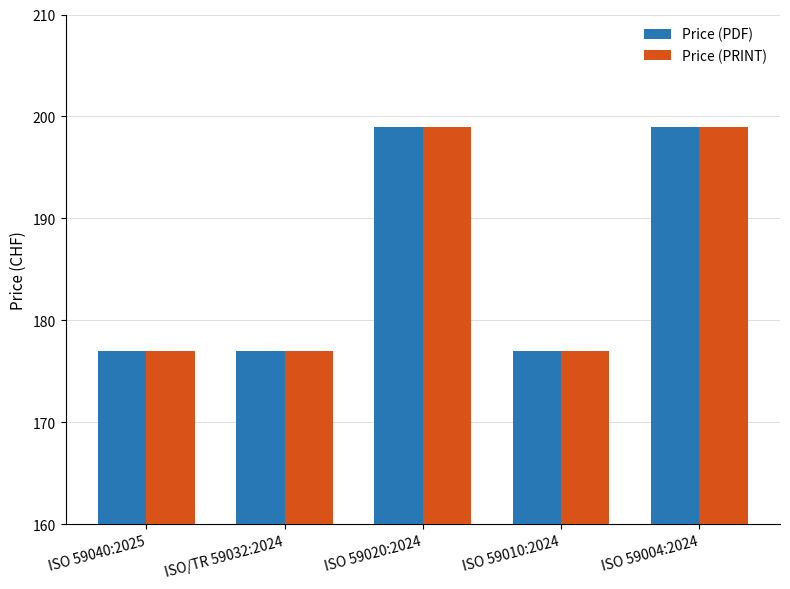

What is the value of the Price (PDF) bar at the 2nd from the left?

177